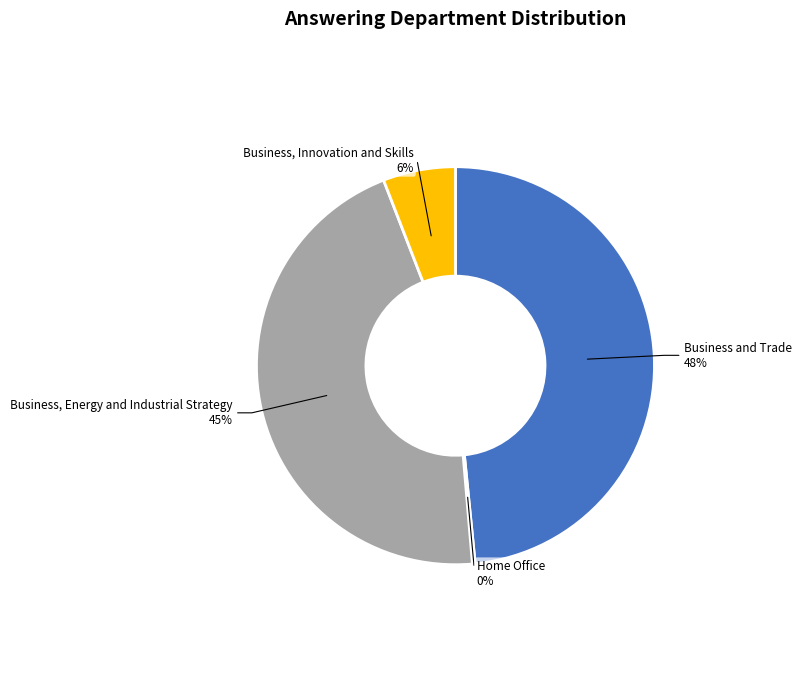

True or false: Business and Trade accounts for 48% of the total.

True